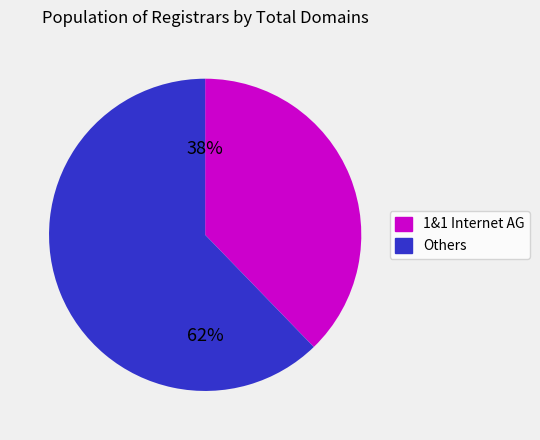

Is 1&1 Internet AG the majority of the pie?

No